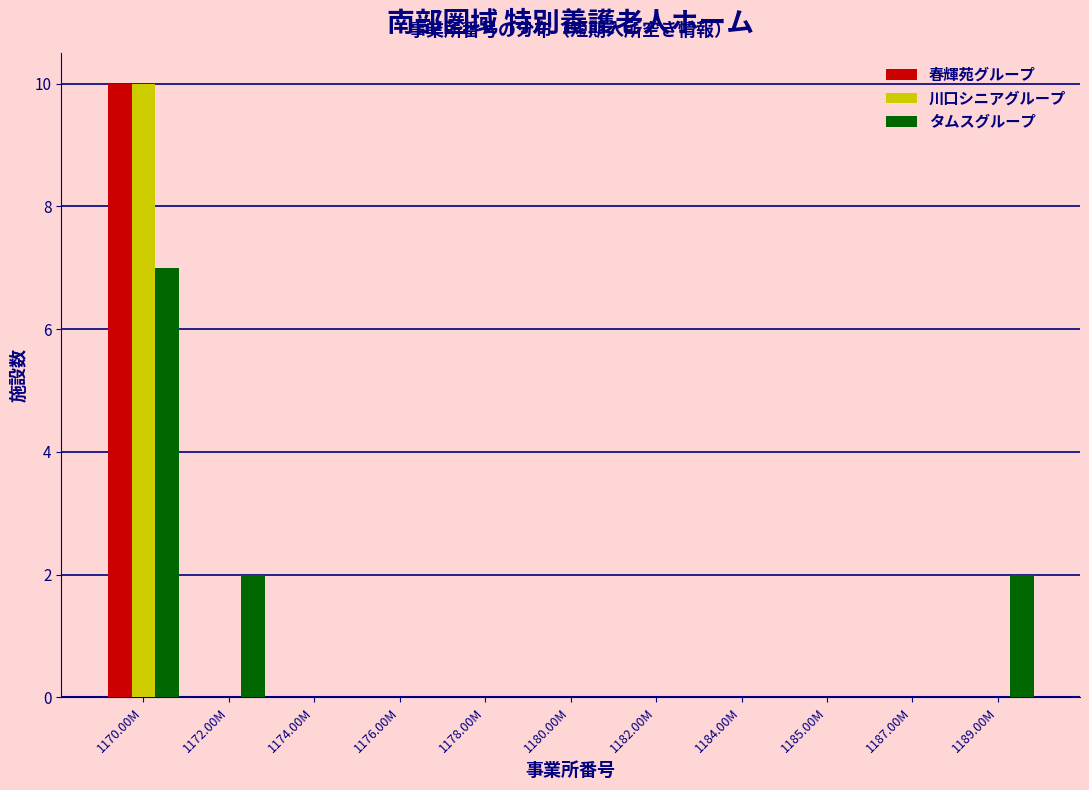

What is the maximum value for 川口シニアグループ?

10